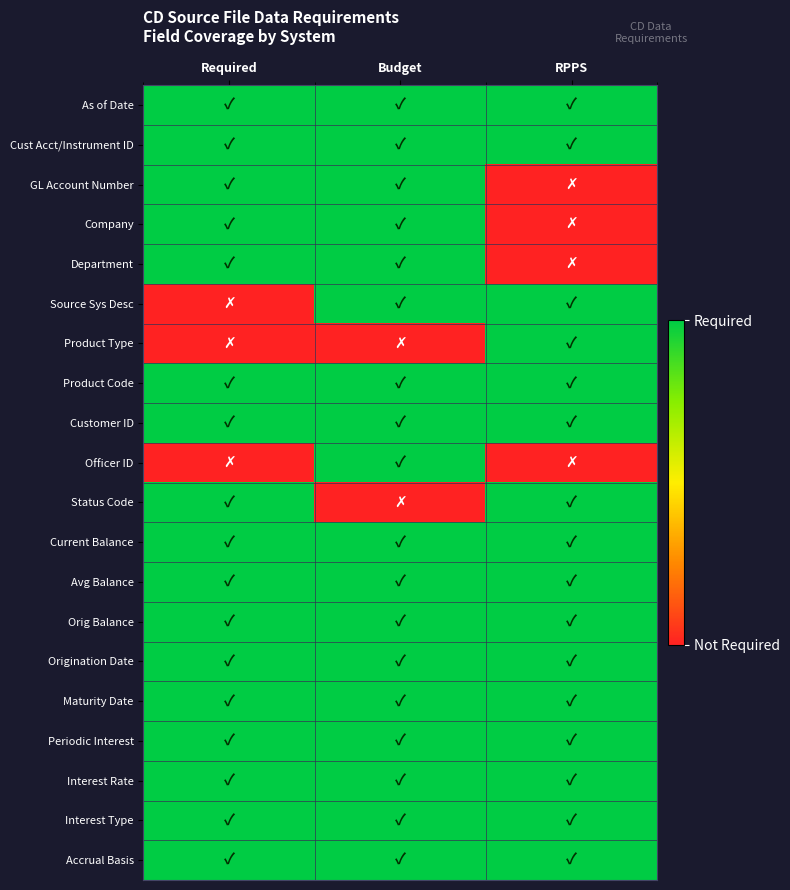

At how many categories does at least one series exceed 0?

3